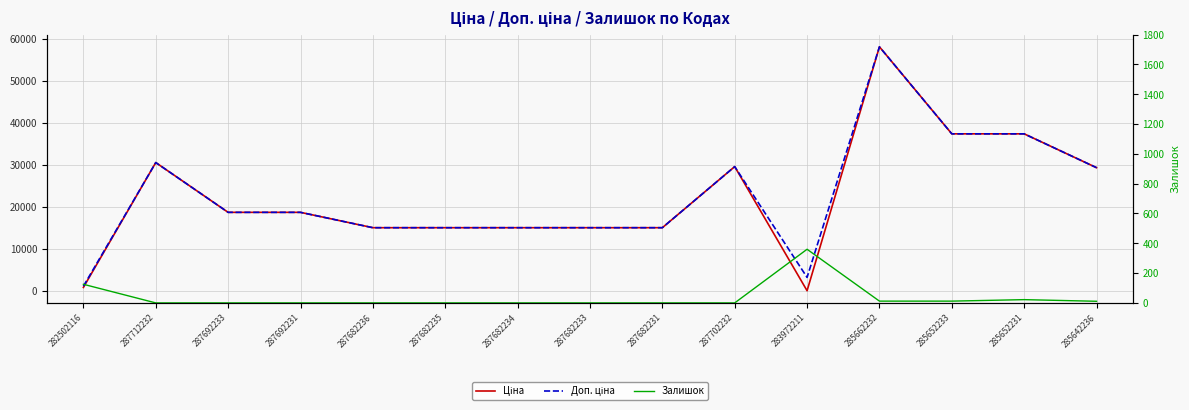

What position from the left is 285662232?

12